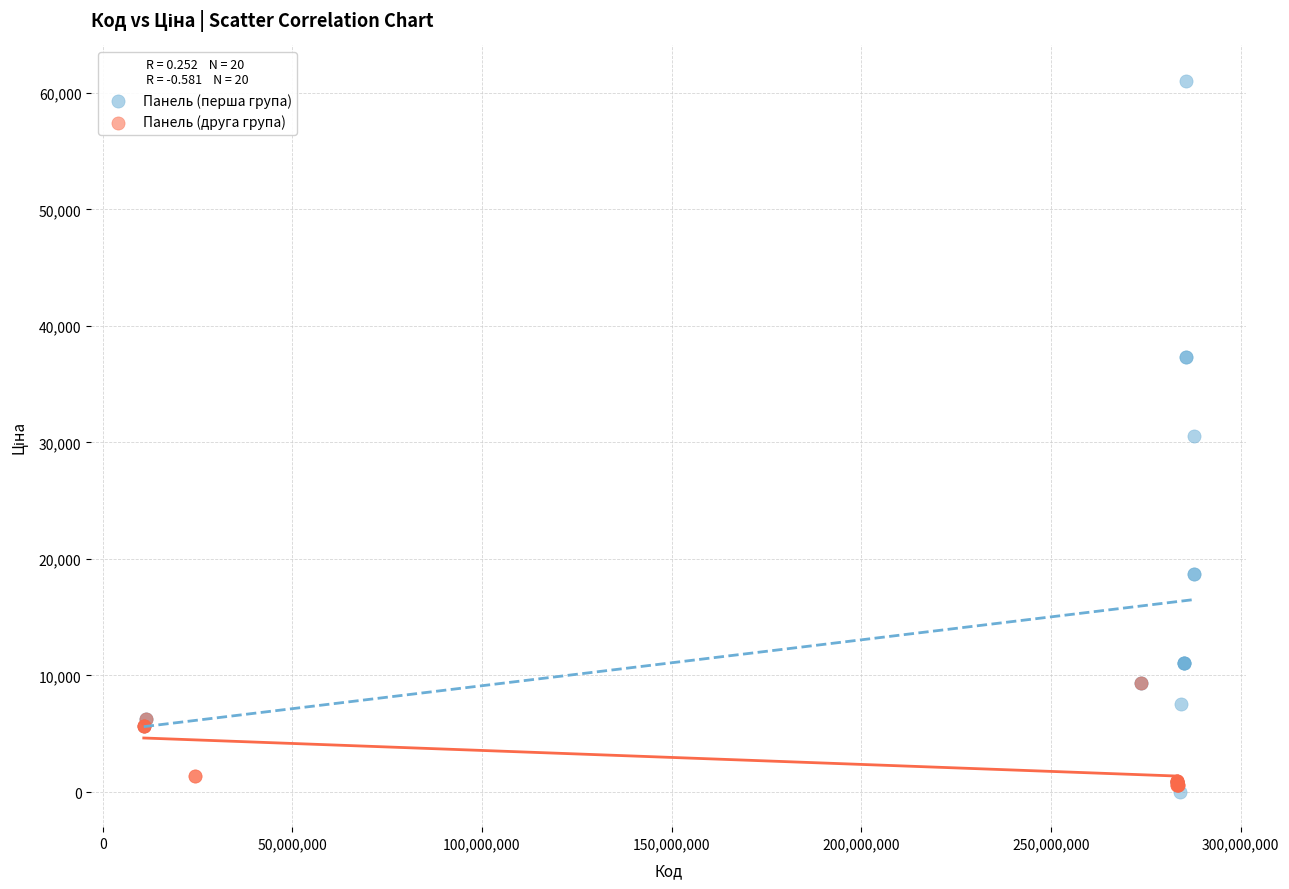

Which series reaches the maximum Y coordinate?

Панель (перша група)